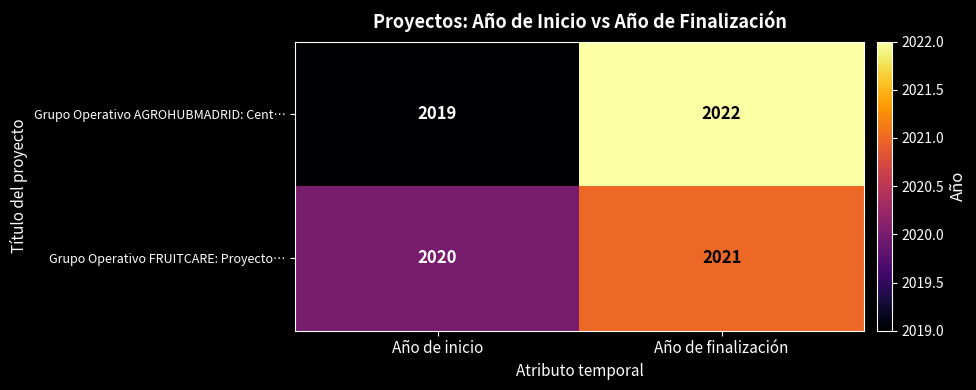

What is the total value across all series at Año de inicio?

4039